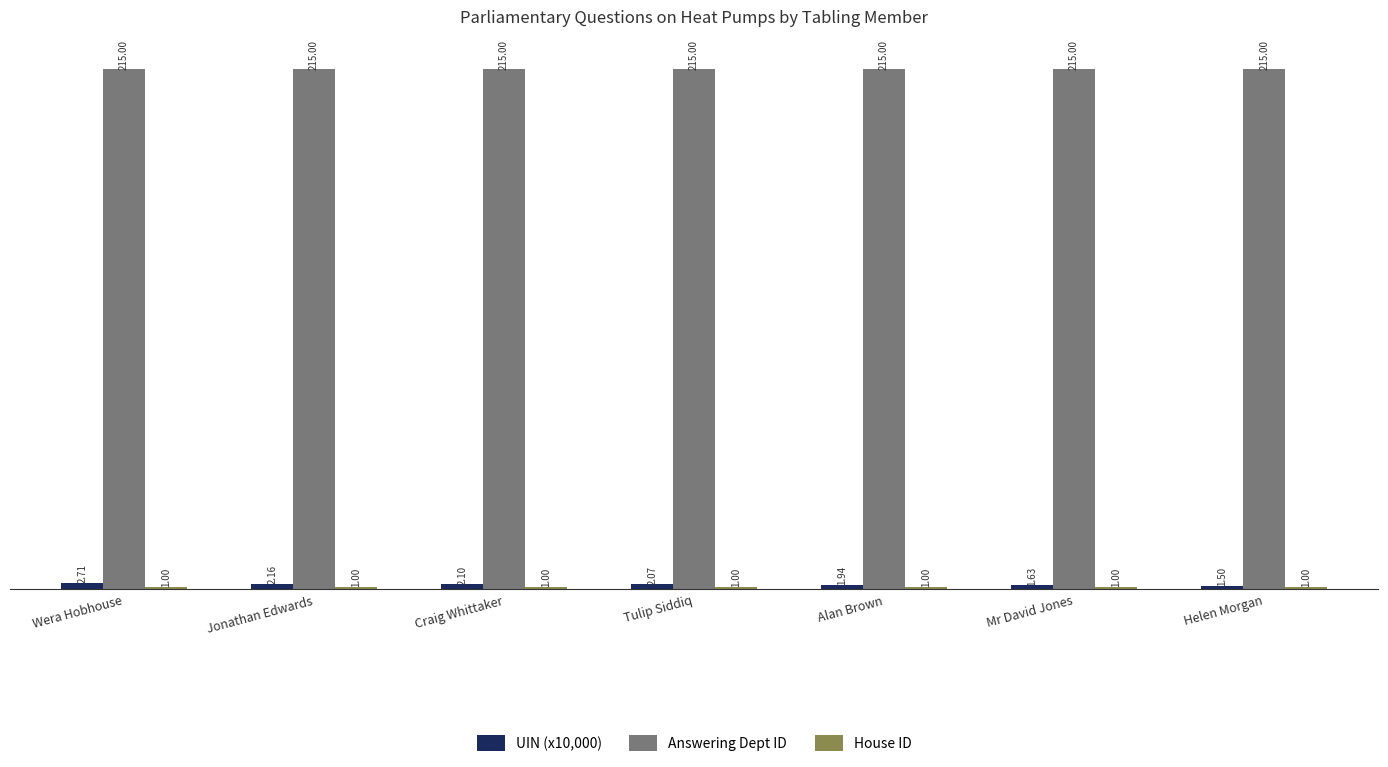

Which series has the largest total across all categories?

Answering Dept ID